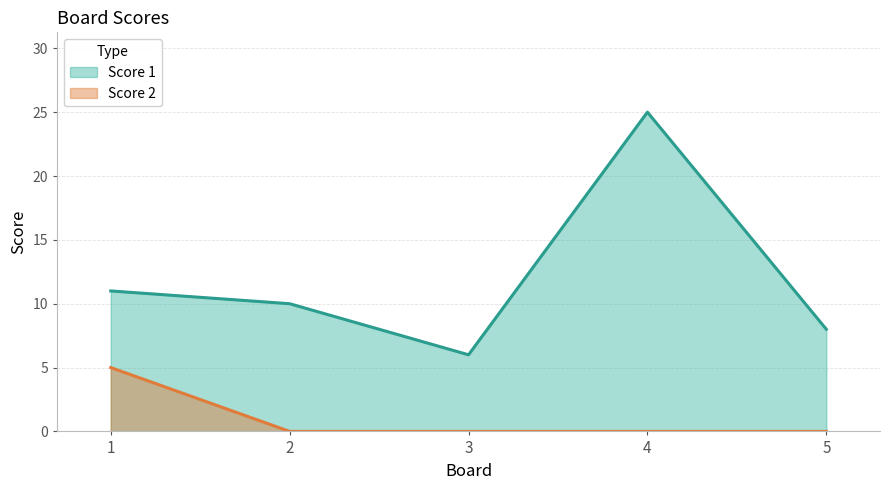

List the labels in order of Score 1 value, largest first.

4, 1, 2, 5, 3